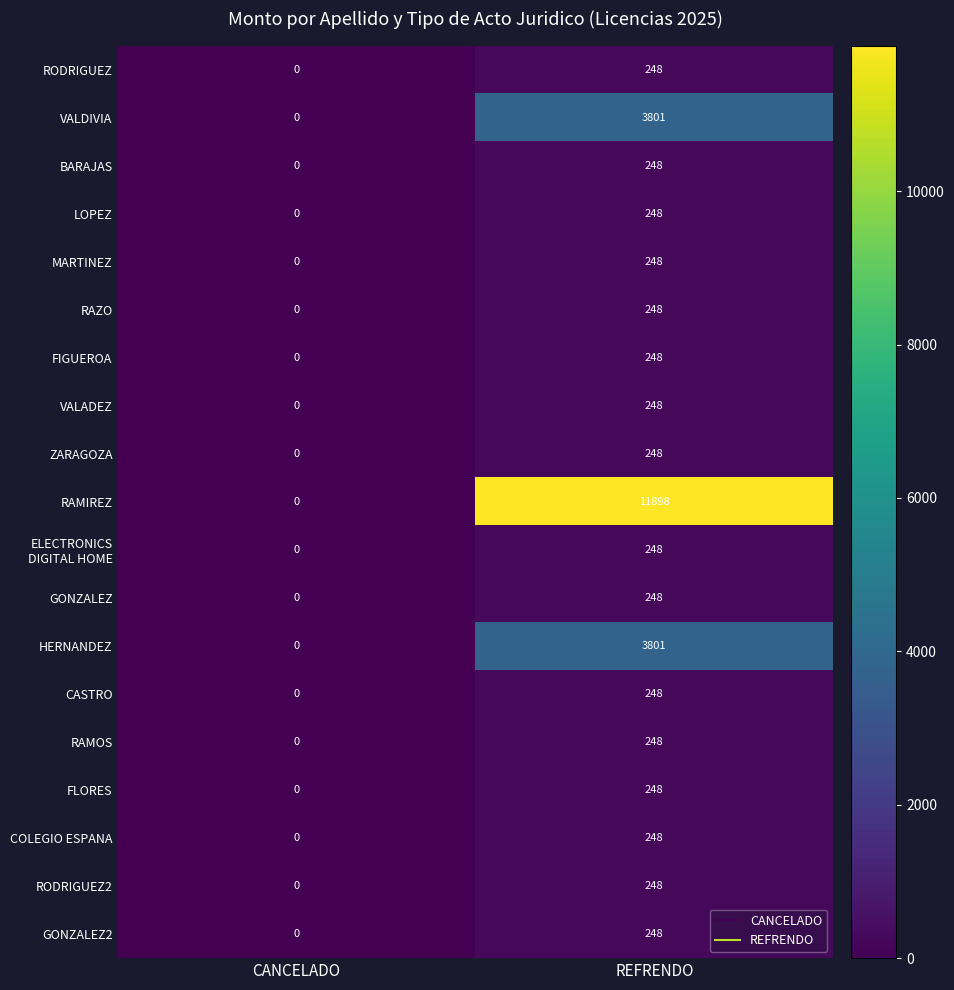

The value of COLEGIO ESPANA at REFRENDO is 72. True or false?

False